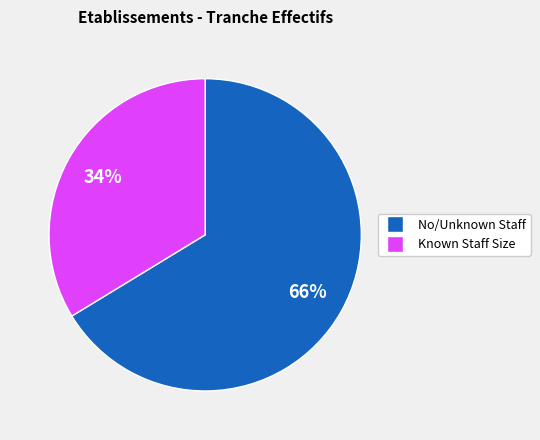

Does any single category account for the majority?

Yes